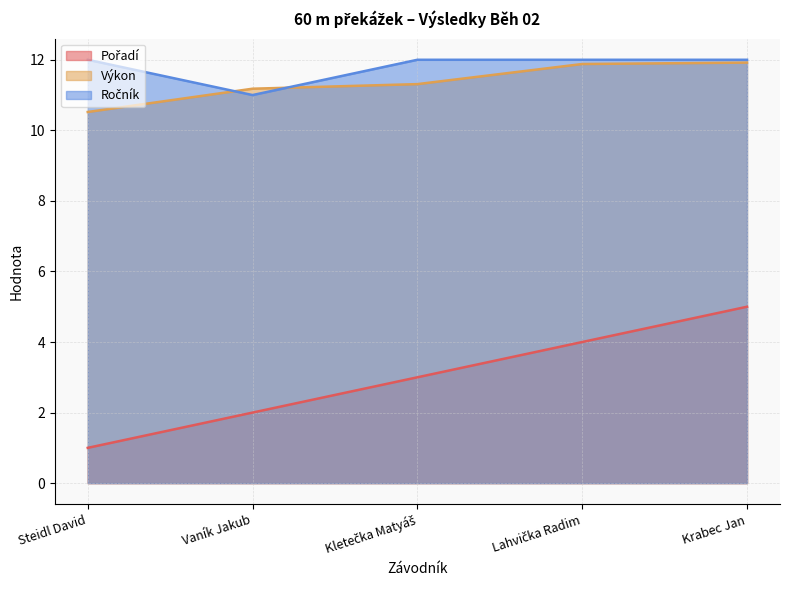

How many lines are shown in the chart?

3